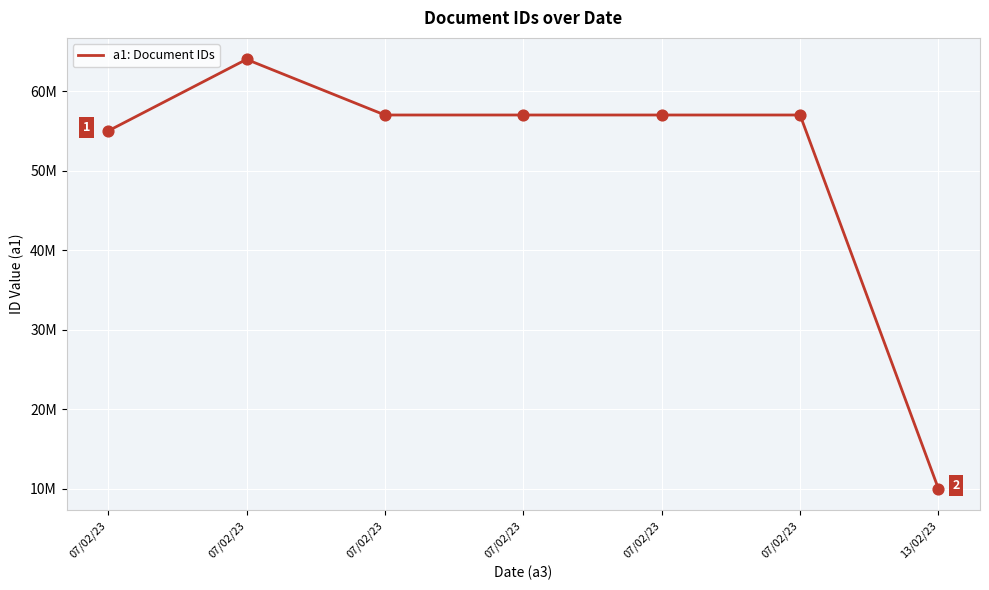

Approximately how many times larger is the value at 07/02/23 compared to 07/02/23?

1.1